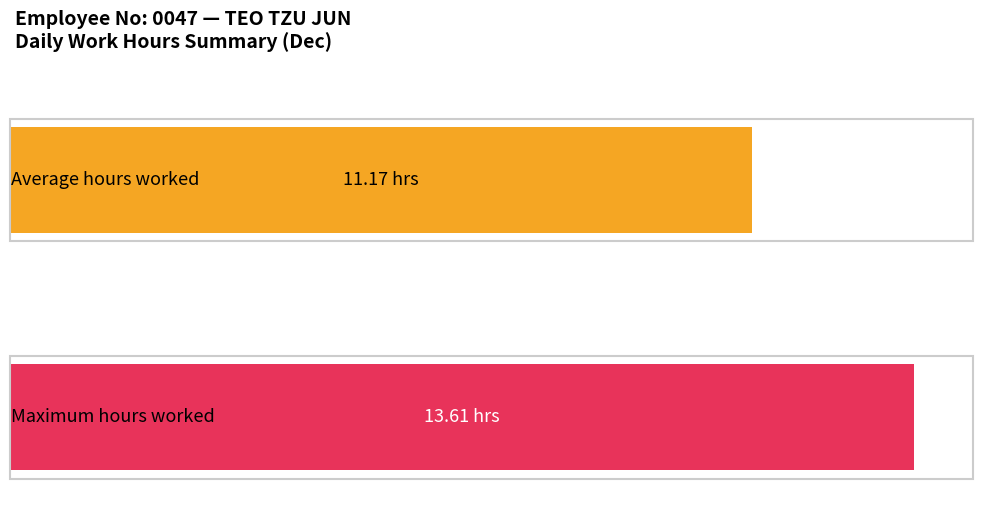

Are the bars horizontal?

Yes